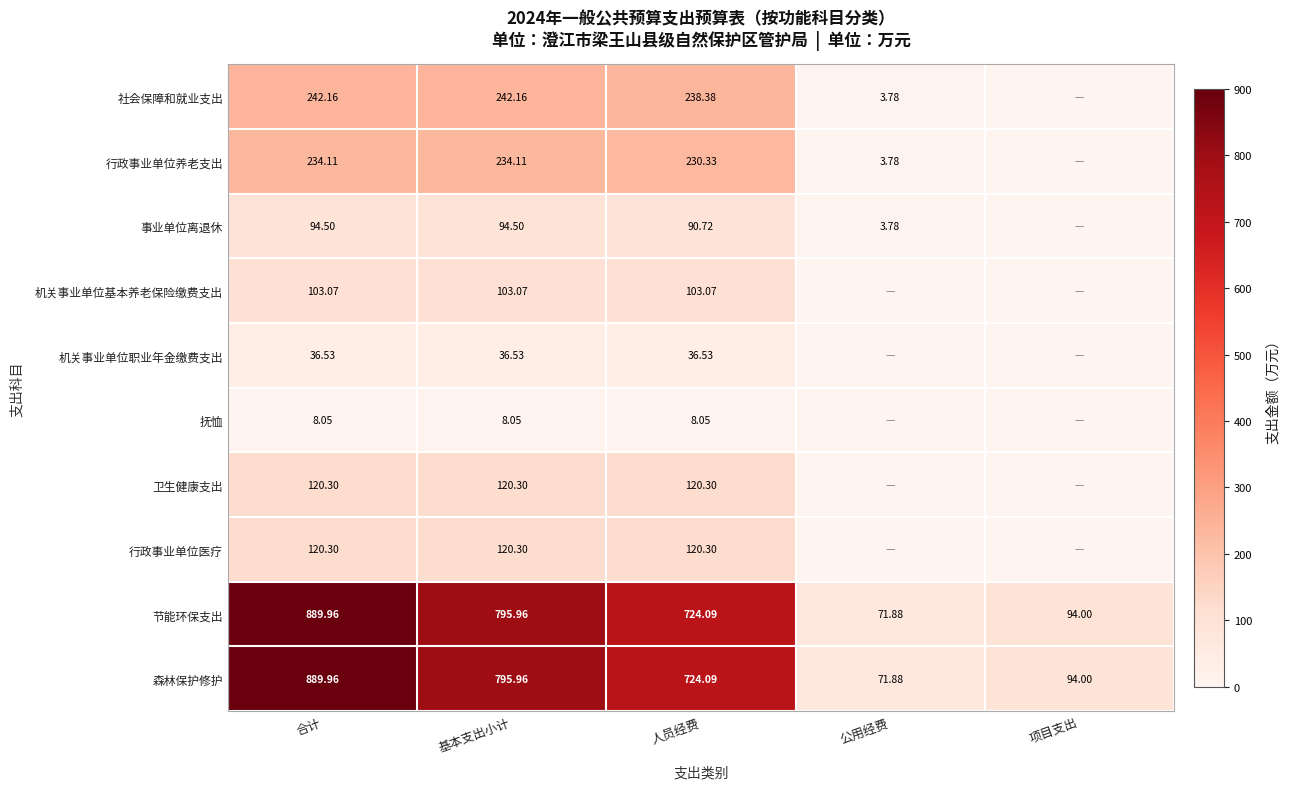

Which category has the lowest value across all series?

项目支出